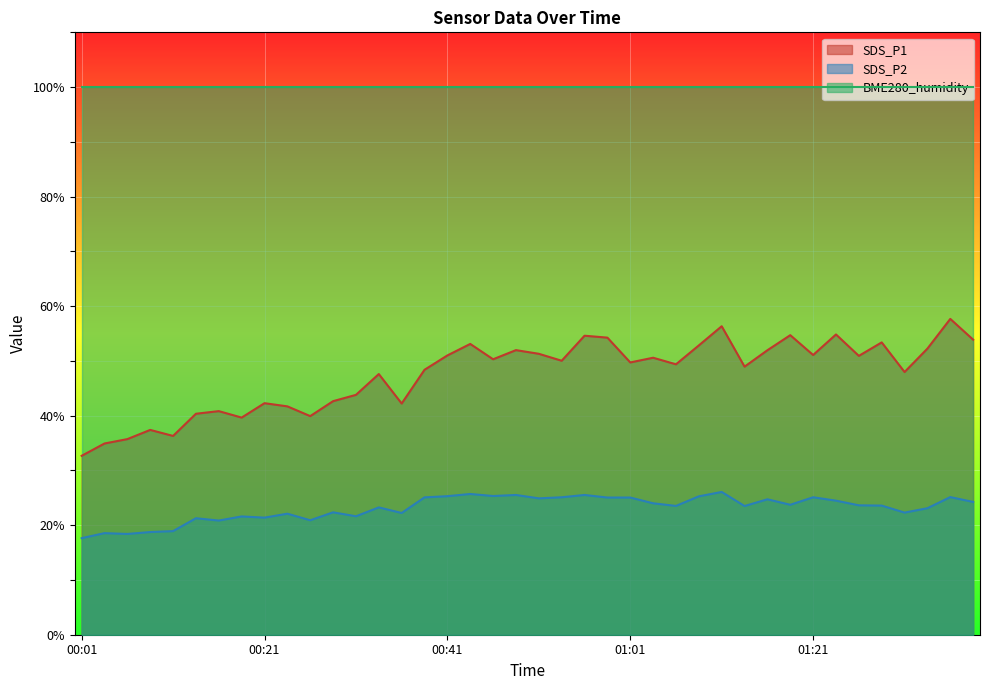

Is it true that SDS_P2 equals 25.1 at 01:01?

True